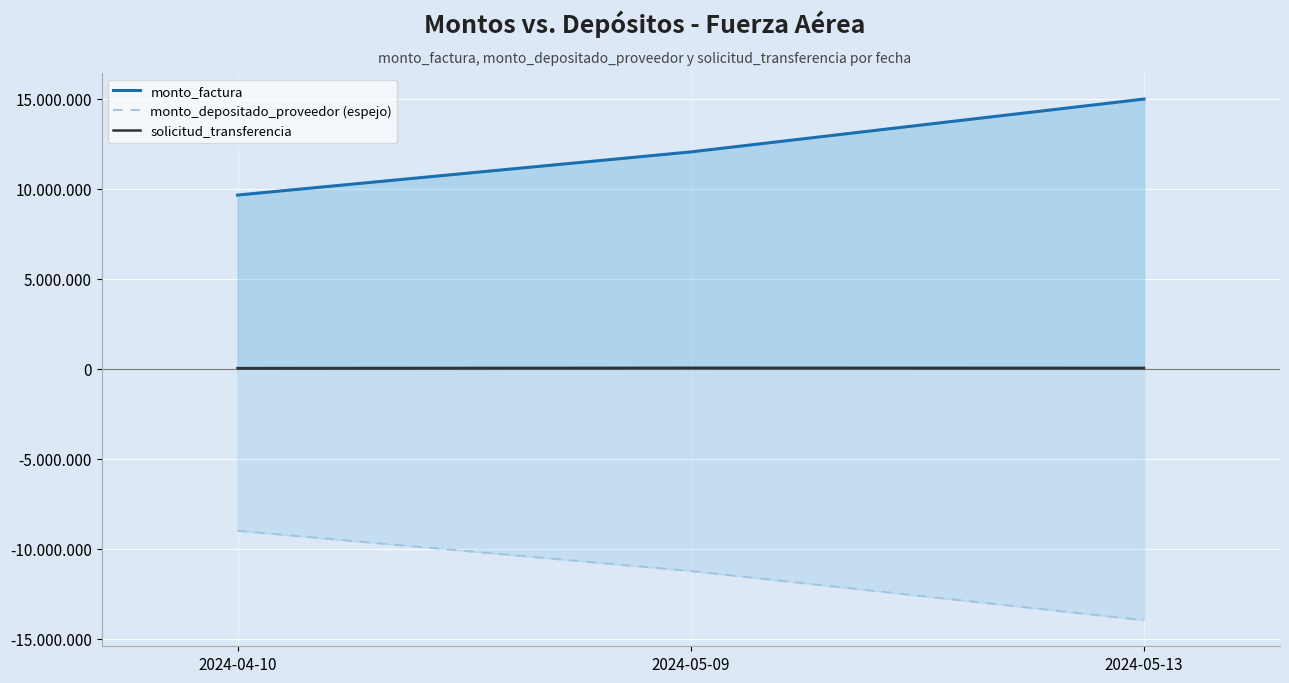

What are all the series names shown in the legend?

monto_factura, monto_depositado_proveedor (espejo), solicitud_transferencia